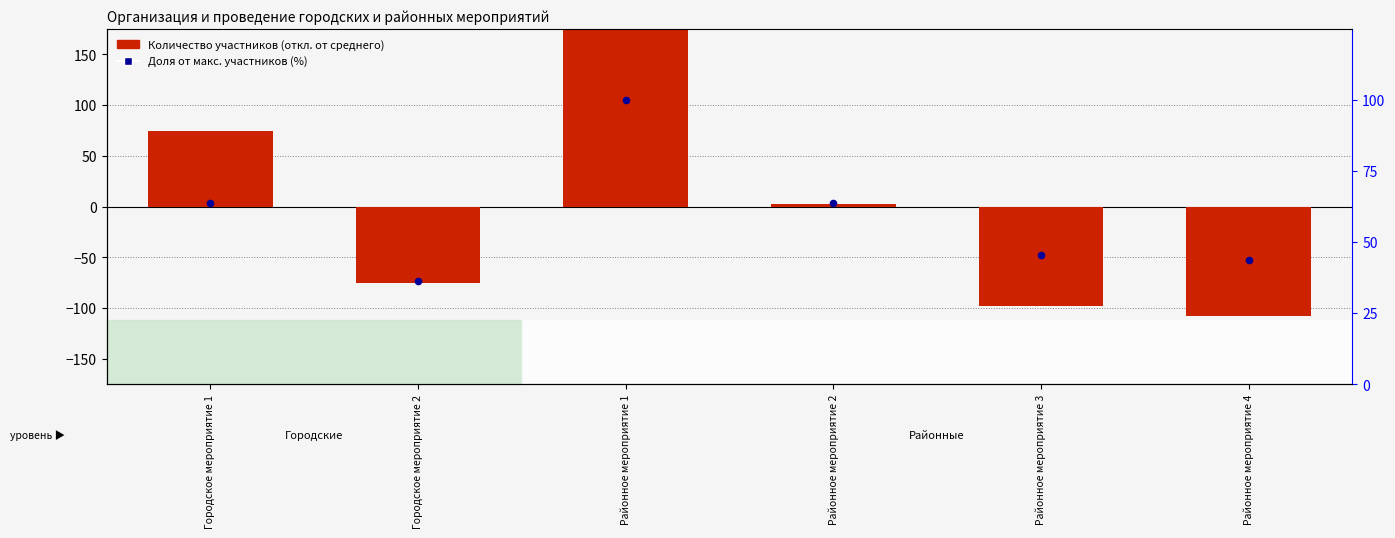

Which series reaches the maximum Y coordinate?

Количество участников (откл. от среднего)